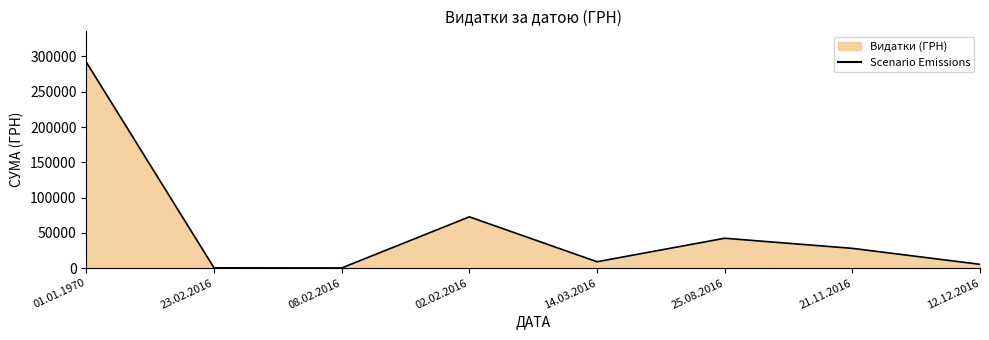

Is it true that the value at 01.01.1970 is 291832.6?

True